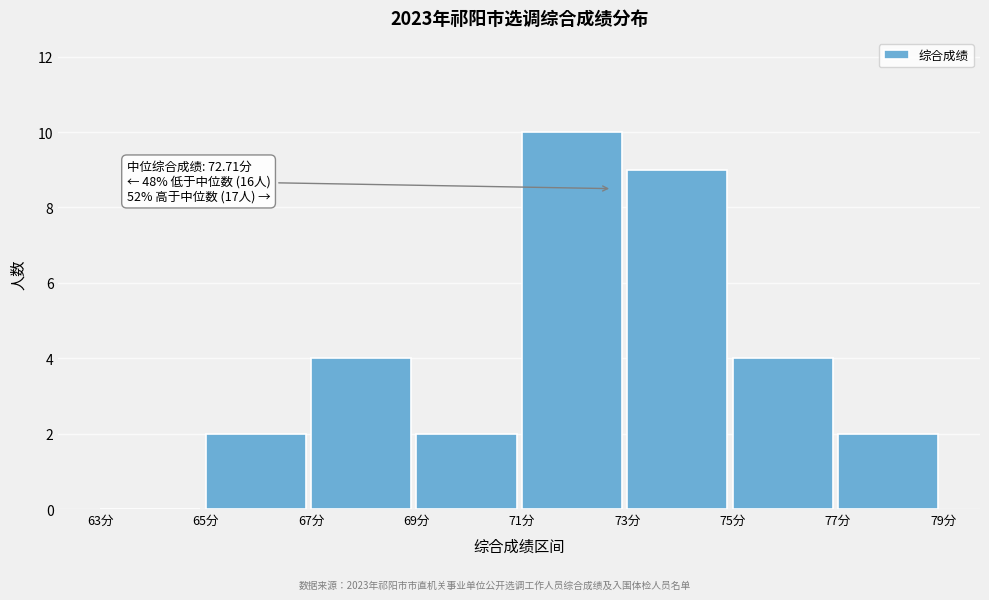

Over which range of the x-axis is the bar tallest?

71 to 73